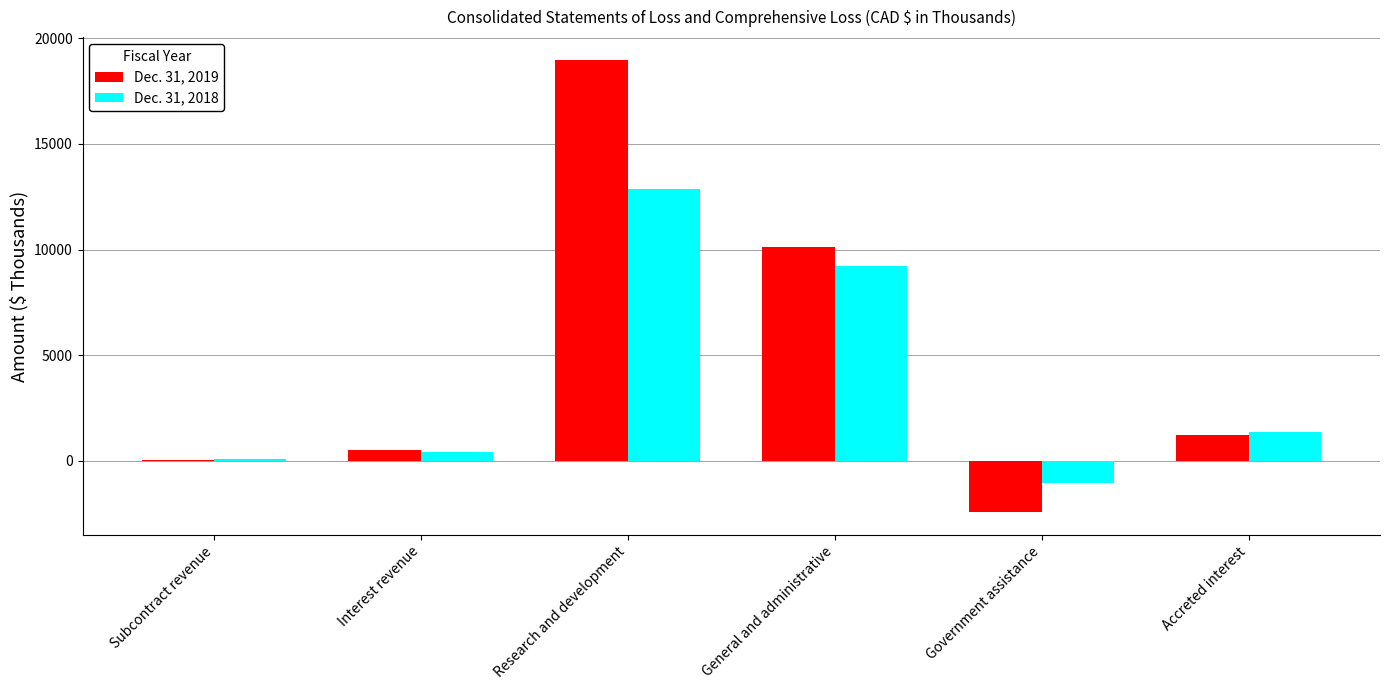

What are all the series names shown in the legend?

Dec. 31, 2019, Dec. 31, 2018